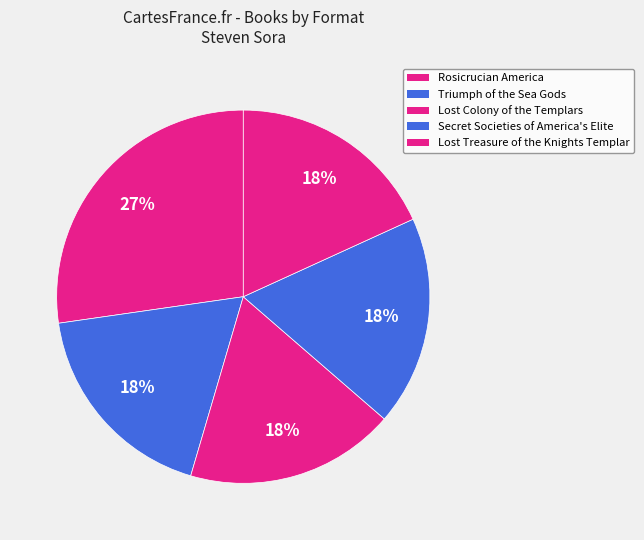

How many slices are in this pie chart?

5